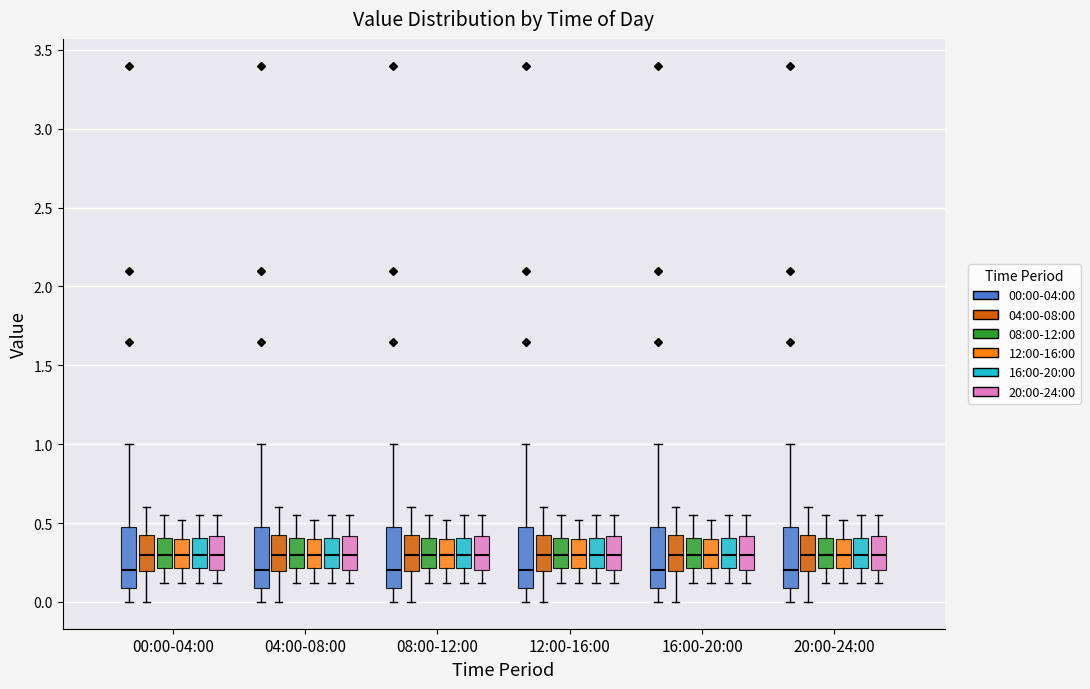

Reading left to right, read every box against the y-axis: the position of its median line, the range the box covers, and the ends of its whiskers. The values are not printed on the chart, so give them approximately, as read against the axis.

00:00-04:00 (00:00-04:00): median 0.20, box 0.10 to 0.50, whiskers 0.00 to 1.00
00:00-04:00 (04:00-08:00): median 0.30, box 0.20 to 0.45, whiskers 0.00 to 0.60
00:00-04:00 (08:00-12:00): median 0.30, box 0.20 to 0.40, whiskers 0.10 to 0.55
00:00-04:00 (12:00-16:00): median 0.30, box 0.20 to 0.40, whiskers 0.10 to 0.50
00:00-04:00 (16:00-20:00): median 0.30, box 0.20 to 0.40, whiskers 0.10 to 0.55
00:00-04:00 (20:00-24:00): median 0.30, box 0.20 to 0.40, whiskers 0.10 to 0.55
04:00-08:00 (00:00-04:00): median 0.20, box 0.10 to 0.50, whiskers 0.00 to 1.00
04:00-08:00 (04:00-08:00): median 0.30, box 0.20 to 0.45, whiskers 0.00 to 0.60
04:00-08:00 (08:00-12:00): median 0.30, box 0.20 to 0.40, whiskers 0.10 to 0.55
04:00-08:00 (12:00-16:00): median 0.30, box 0.20 to 0.40, whiskers 0.10 to 0.50
04:00-08:00 (16:00-20:00): median 0.30, box 0.20 to 0.40, whiskers 0.10 to 0.55
04:00-08:00 (20:00-24:00): median 0.30, box 0.20 to 0.40, whiskers 0.10 to 0.55
08:00-12:00 (00:00-04:00): median 0.20, box 0.10 to 0.50, whiskers 0.00 to 1.00
08:00-12:00 (04:00-08:00): median 0.30, box 0.20 to 0.45, whiskers 0.00 to 0.60
08:00-12:00 (08:00-12:00): median 0.30, box 0.20 to 0.40, whiskers 0.10 to 0.55
08:00-12:00 (12:00-16:00): median 0.30, box 0.20 to 0.40, whiskers 0.10 to 0.50
08:00-12:00 (16:00-20:00): median 0.30, box 0.20 to 0.40, whiskers 0.10 to 0.55
08:00-12:00 (20:00-24:00): median 0.30, box 0.20 to 0.40, whiskers 0.10 to 0.55
12:00-16:00 (00:00-04:00): median 0.20, box 0.10 to 0.50, whiskers 0.00 to 1.00
12:00-16:00 (04:00-08:00): median 0.30, box 0.20 to 0.45, whiskers 0.00 to 0.60
12:00-16:00 (08:00-12:00): median 0.30, box 0.20 to 0.40, whiskers 0.10 to 0.55
12:00-16:00 (12:00-16:00): median 0.30, box 0.20 to 0.40, whiskers 0.10 to 0.50
12:00-16:00 (16:00-20:00): median 0.30, box 0.20 to 0.40, whiskers 0.10 to 0.55
12:00-16:00 (20:00-24:00): median 0.30, box 0.20 to 0.40, whiskers 0.10 to 0.55
16:00-20:00 (00:00-04:00): median 0.20, box 0.10 to 0.50, whiskers 0.00 to 1.00
16:00-20:00 (04:00-08:00): median 0.30, box 0.20 to 0.45, whiskers 0.00 to 0.60
16:00-20:00 (08:00-12:00): median 0.30, box 0.20 to 0.40, whiskers 0.10 to 0.55
16:00-20:00 (12:00-16:00): median 0.30, box 0.20 to 0.40, whiskers 0.10 to 0.50
16:00-20:00 (16:00-20:00): median 0.30, box 0.20 to 0.40, whiskers 0.10 to 0.55
16:00-20:00 (20:00-24:00): median 0.30, box 0.20 to 0.40, whiskers 0.10 to 0.55
20:00-24:00 (00:00-04:00): median 0.20, box 0.10 to 0.50, whiskers 0.00 to 1.00
20:00-24:00 (04:00-08:00): median 0.30, box 0.20 to 0.45, whiskers 0.00 to 0.60
20:00-24:00 (08:00-12:00): median 0.30, box 0.20 to 0.40, whiskers 0.10 to 0.55
20:00-24:00 (12:00-16:00): median 0.30, box 0.20 to 0.40, whiskers 0.10 to 0.50
20:00-24:00 (16:00-20:00): median 0.30, box 0.20 to 0.40, whiskers 0.10 to 0.55
20:00-24:00 (20:00-24:00): median 0.30, box 0.20 to 0.40, whiskers 0.10 to 0.55